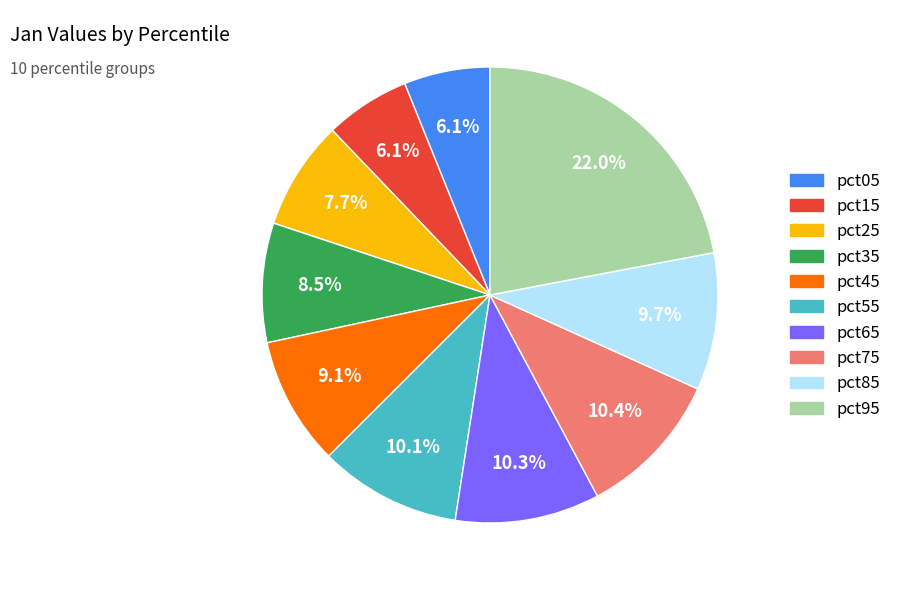

Combined, what portion of the pie is pct65 and pct05?

16.4%